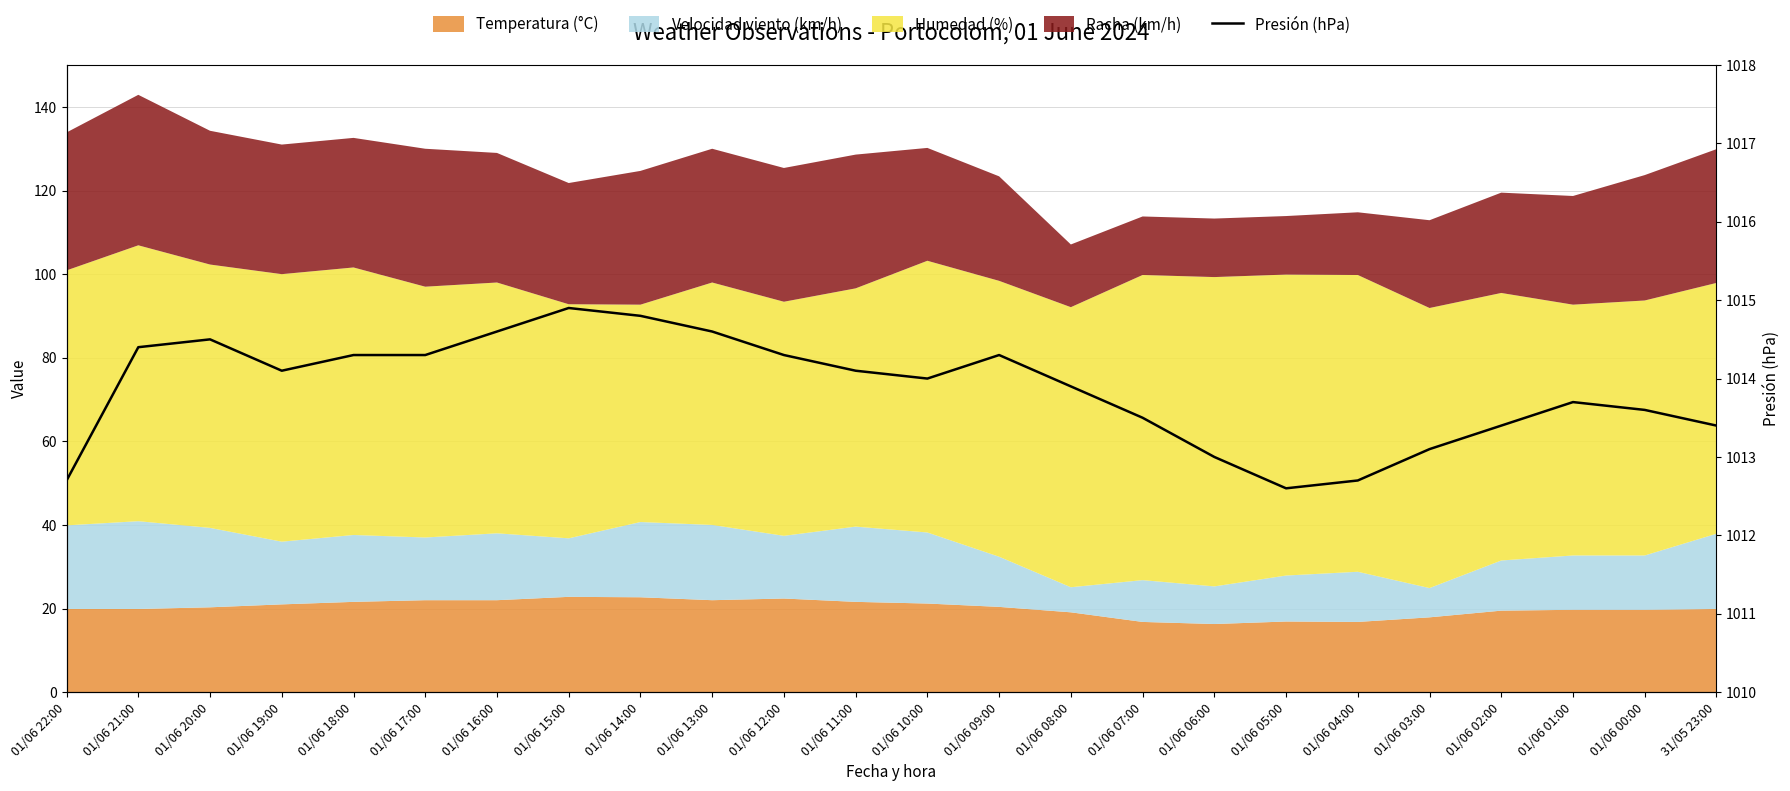

Is it true that the value at 01/06 08:00 is 206.8?

False